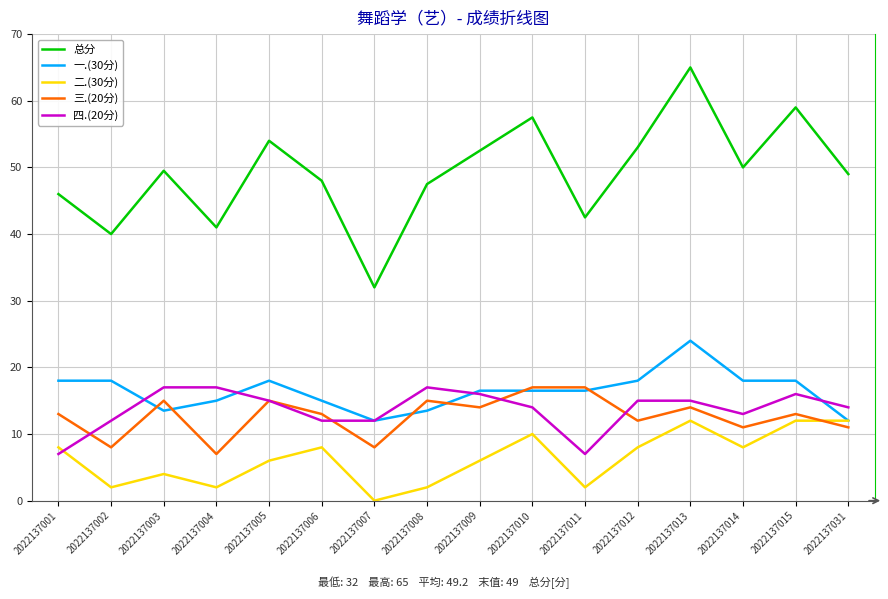

True or false: 总分 has a value of 54.0 at 2022137005.

True